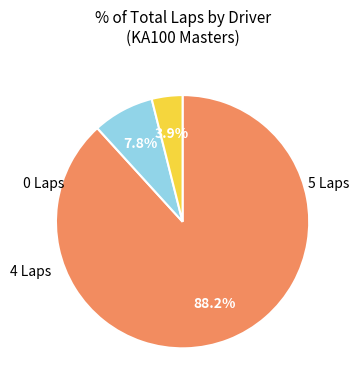

Is there a majority slice in this chart?

Yes